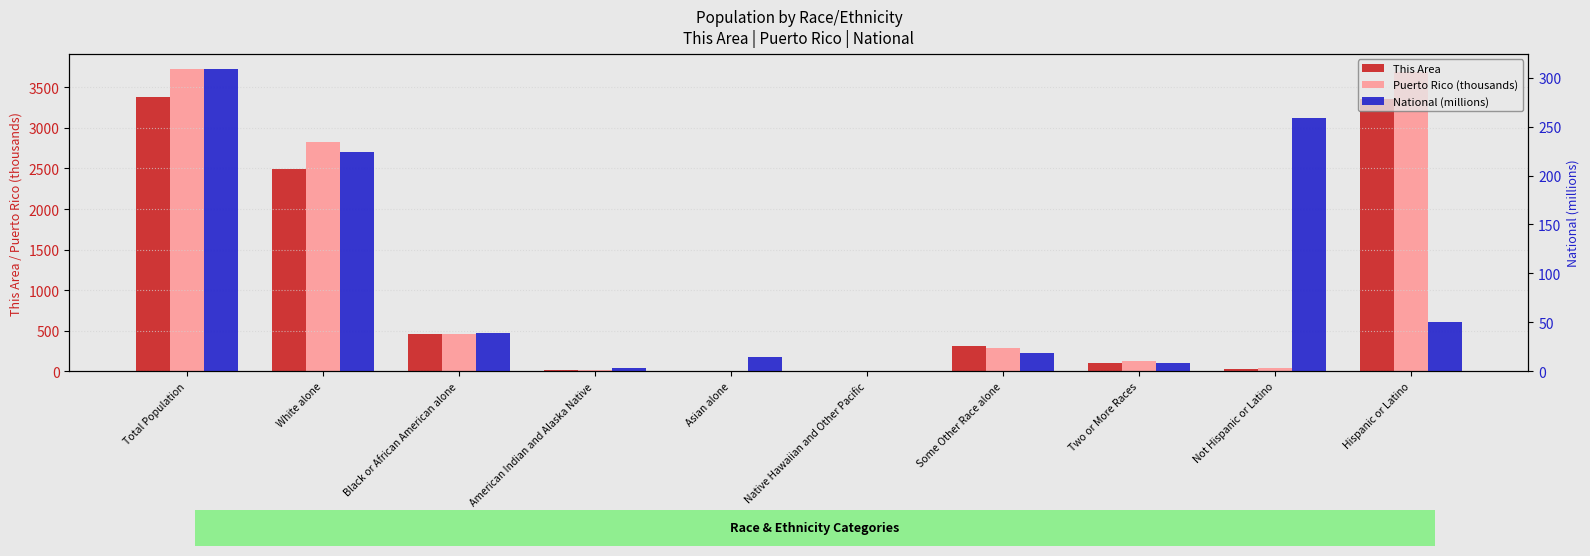

What is the minimum value for National (millions)?

0.5